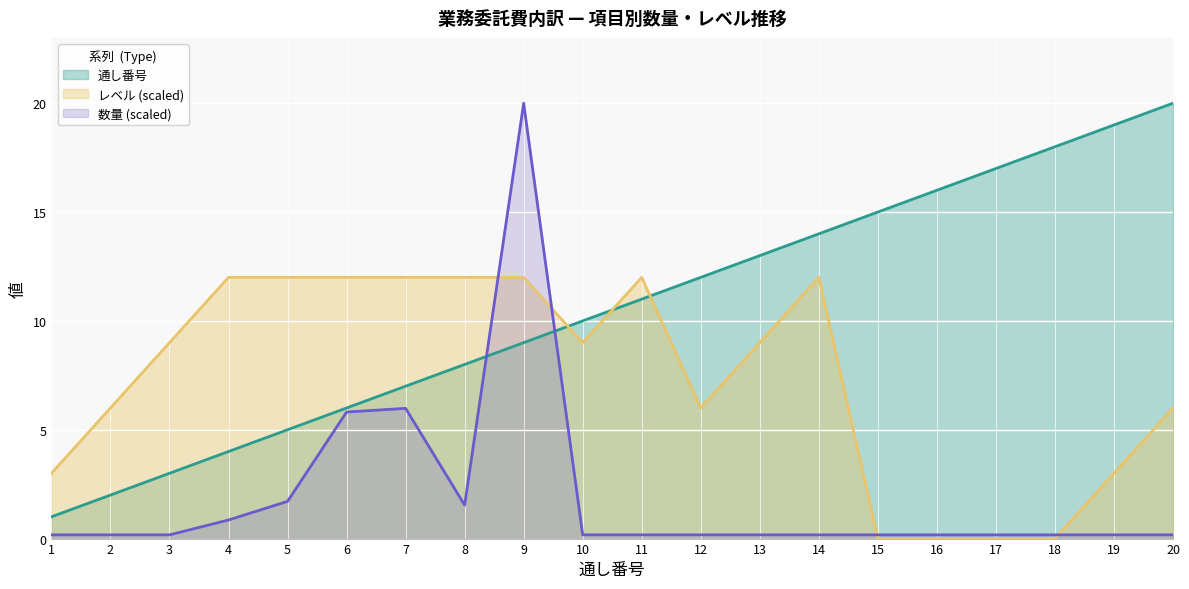

What is the average value of the 数量 series?

1.9